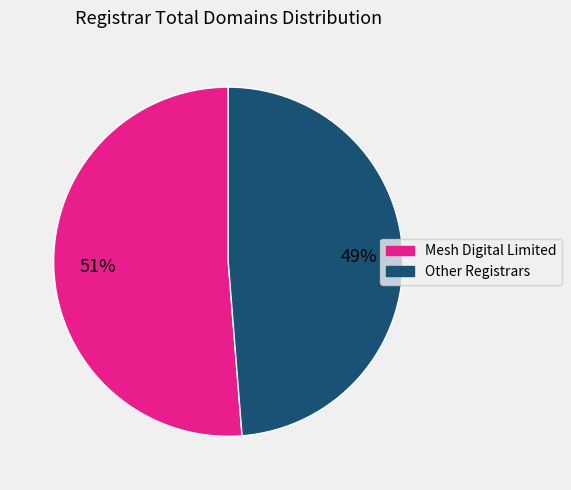

Is there a majority slice in this chart?

Yes